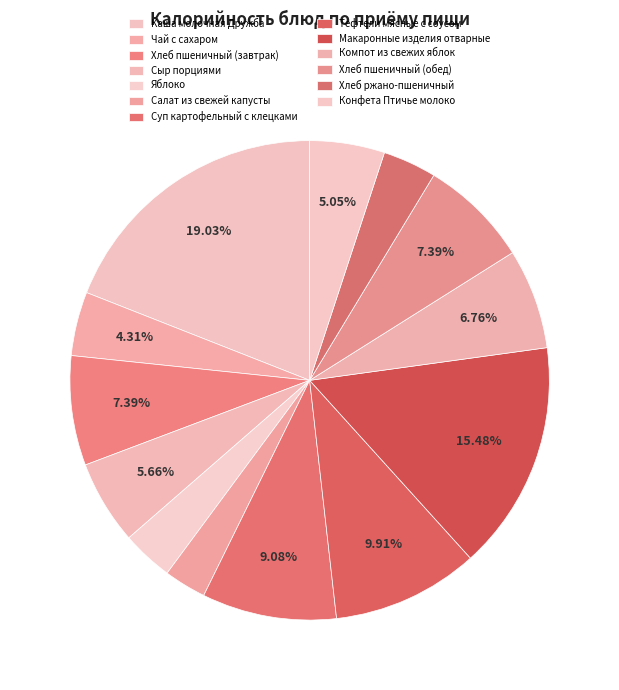

To the nearest percent, what is the difference between the Яблоко and Макаронные изделия отварные slice percentages?

12%